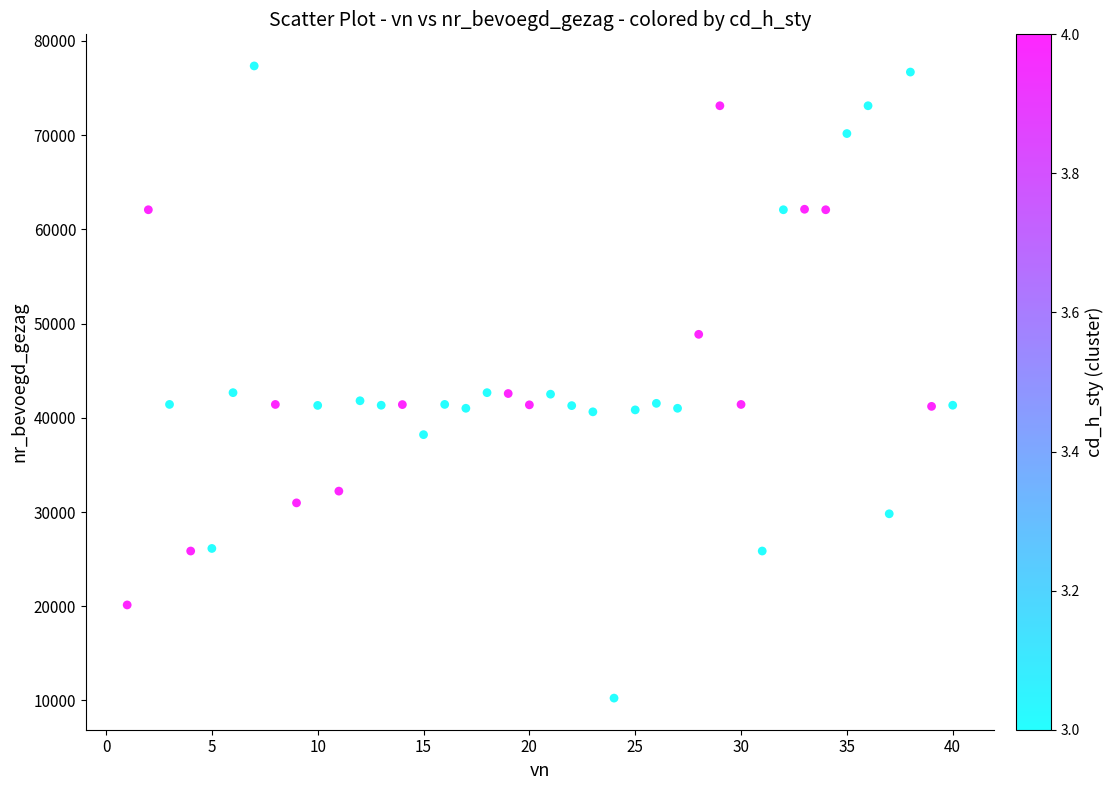

What is the range of X values (max minus min)?

39